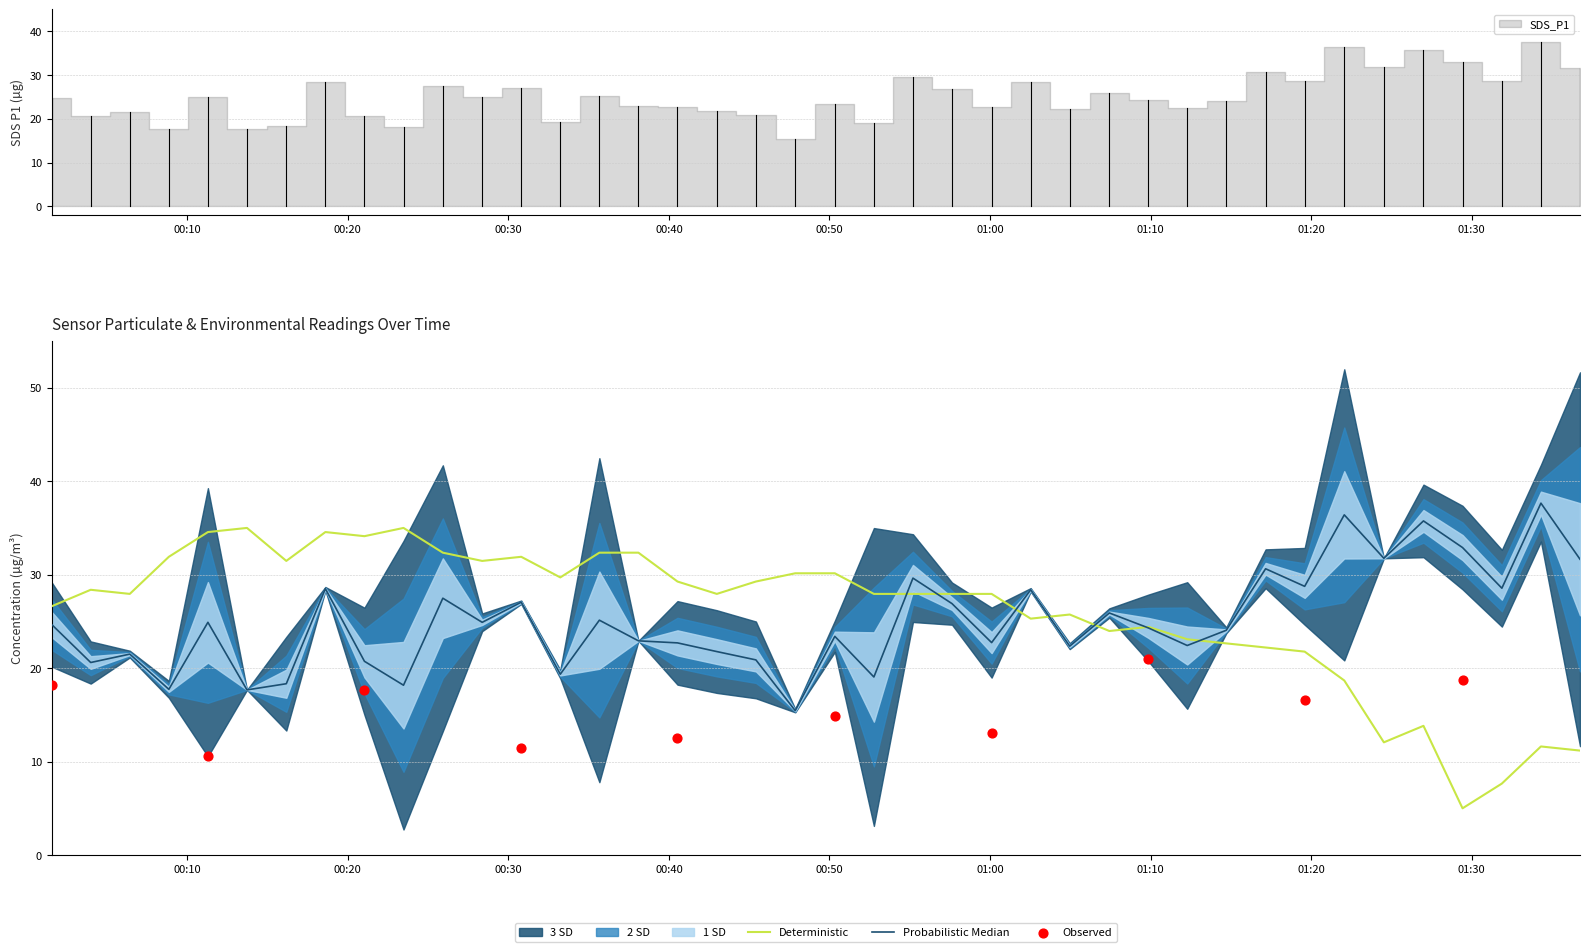

What is the total value across all series at 2023/08/01 00:35:40?

57.5